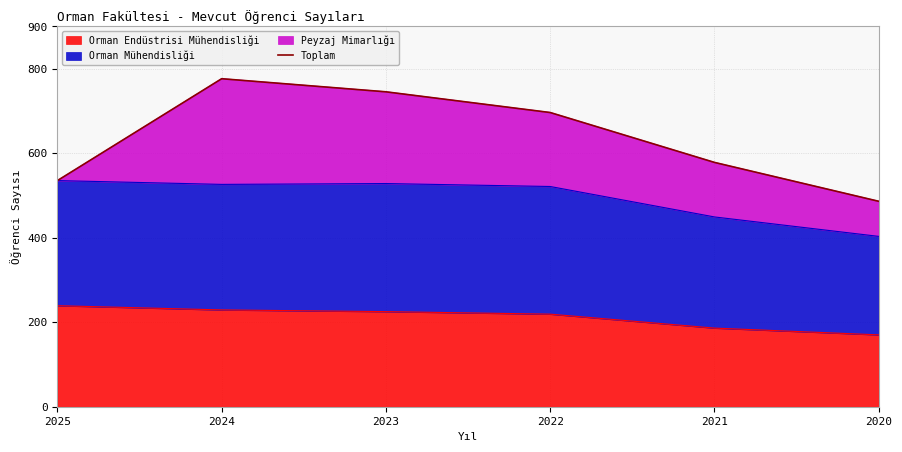

What is the sum of the values at 2022 and 2020?

1182